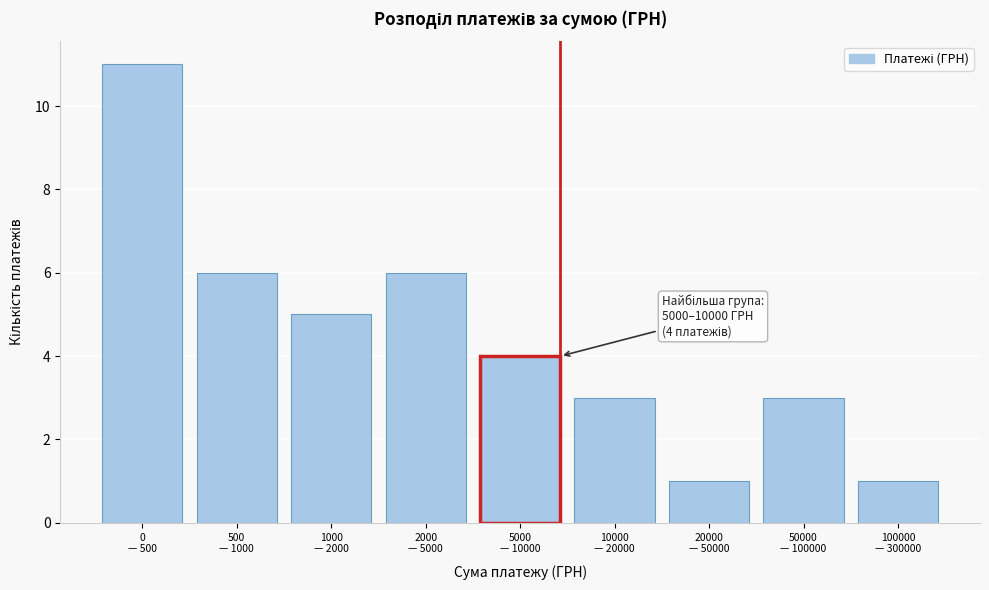

Reading right to left, extract all data points from this chart.

1	3	1	3	4	6	5	6	11